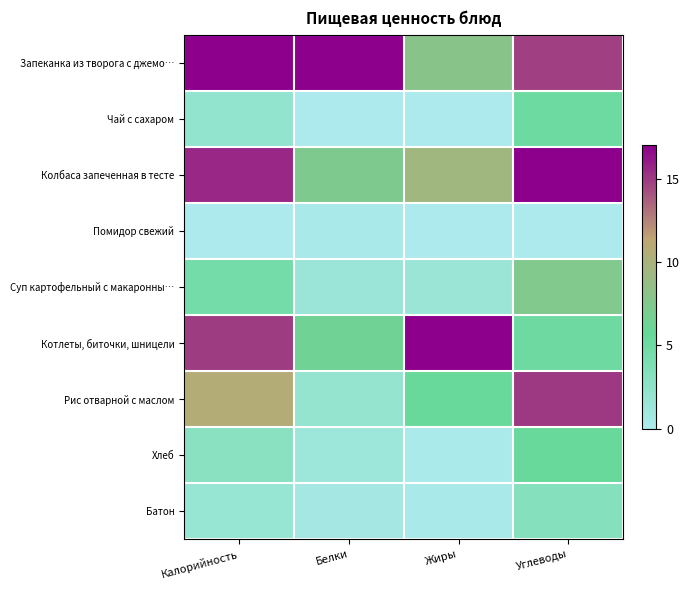

Which has a higher value, Углеводы or Белки?

Белки